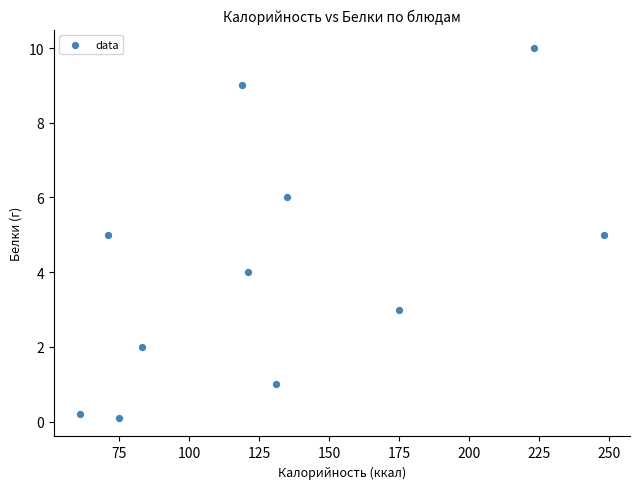

What is the average X value?

131.1